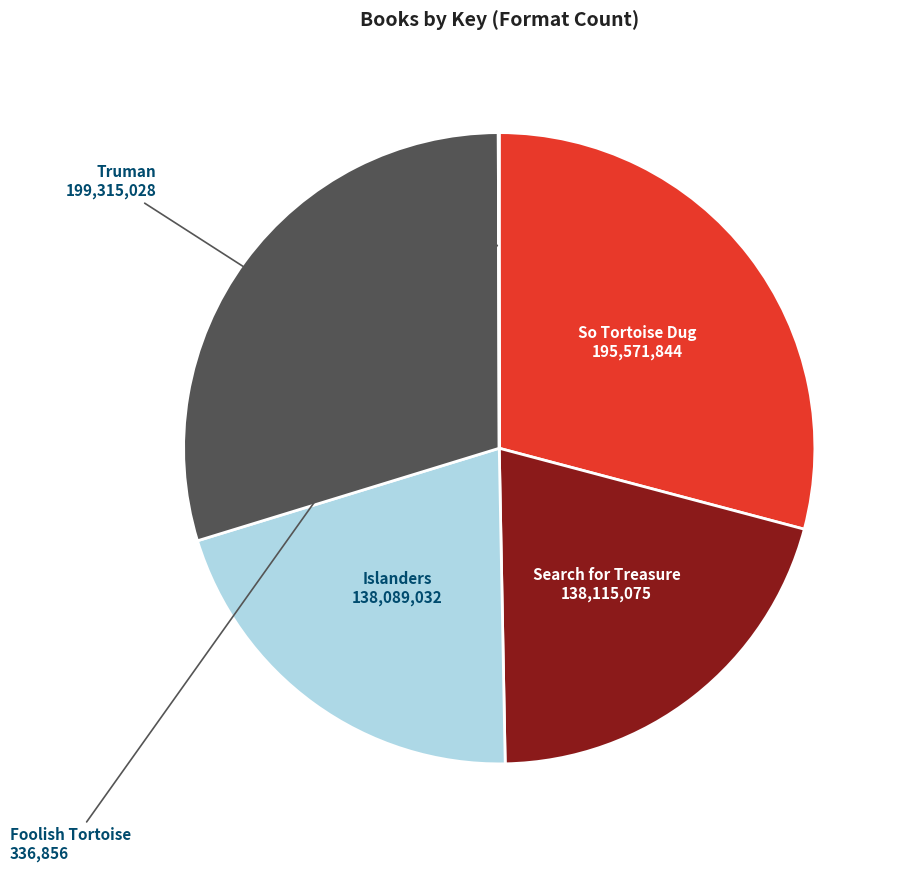

Is there a majority slice in this chart?

No